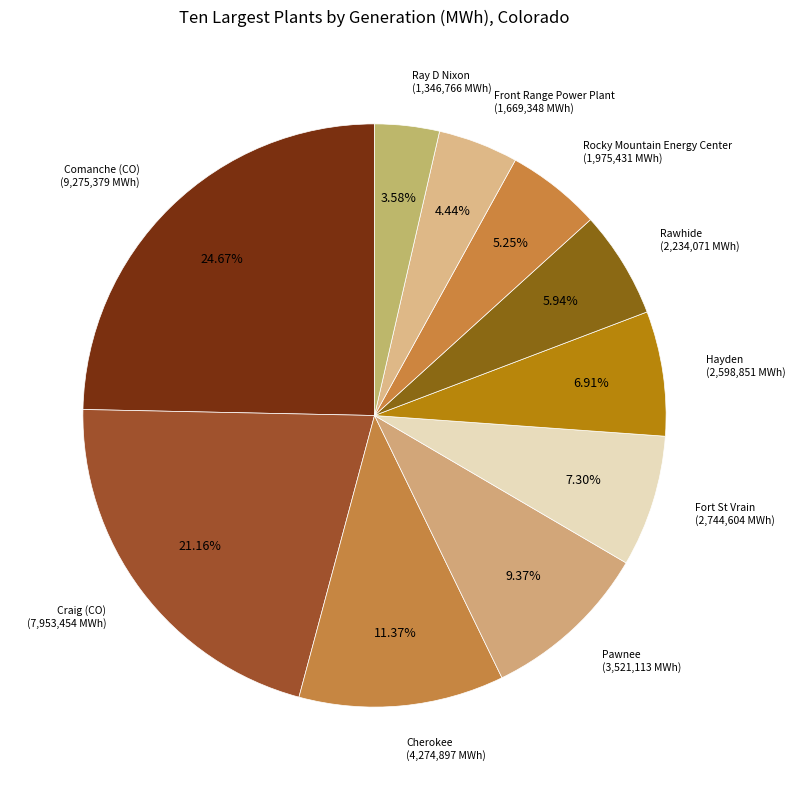

What is the smallest slice in the pie chart?

Ray D Nixon